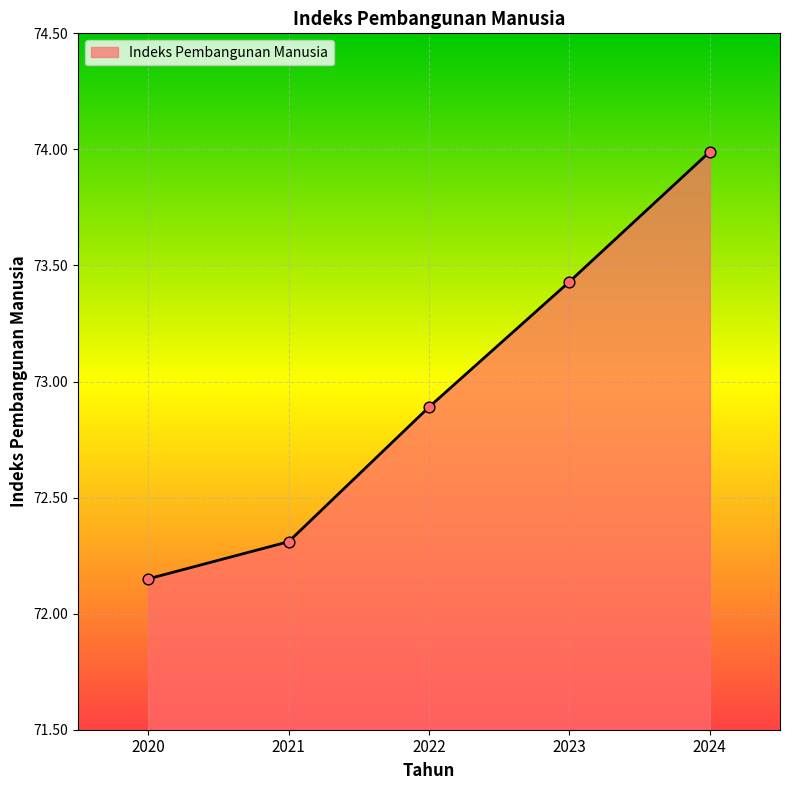

What is the change in value from 2020 to 2021?

+0.2